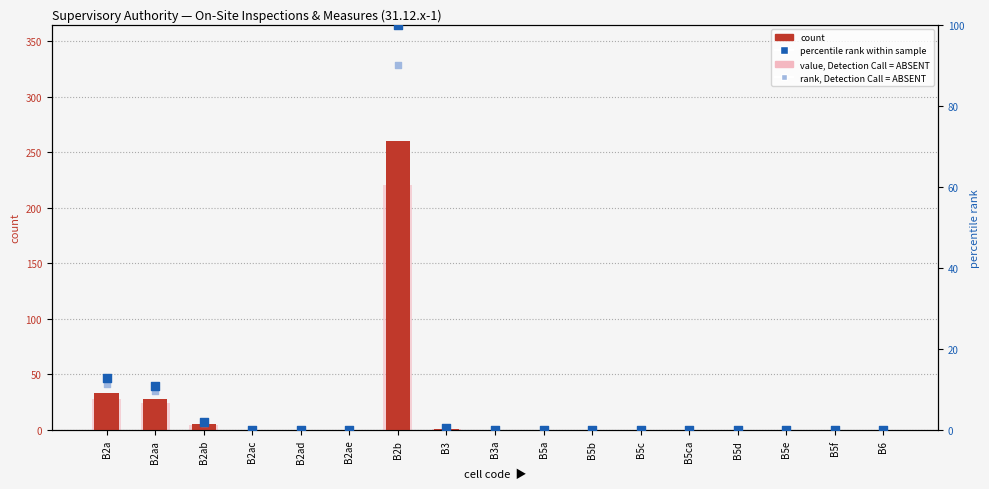

Which series has the largest total across all categories?

count